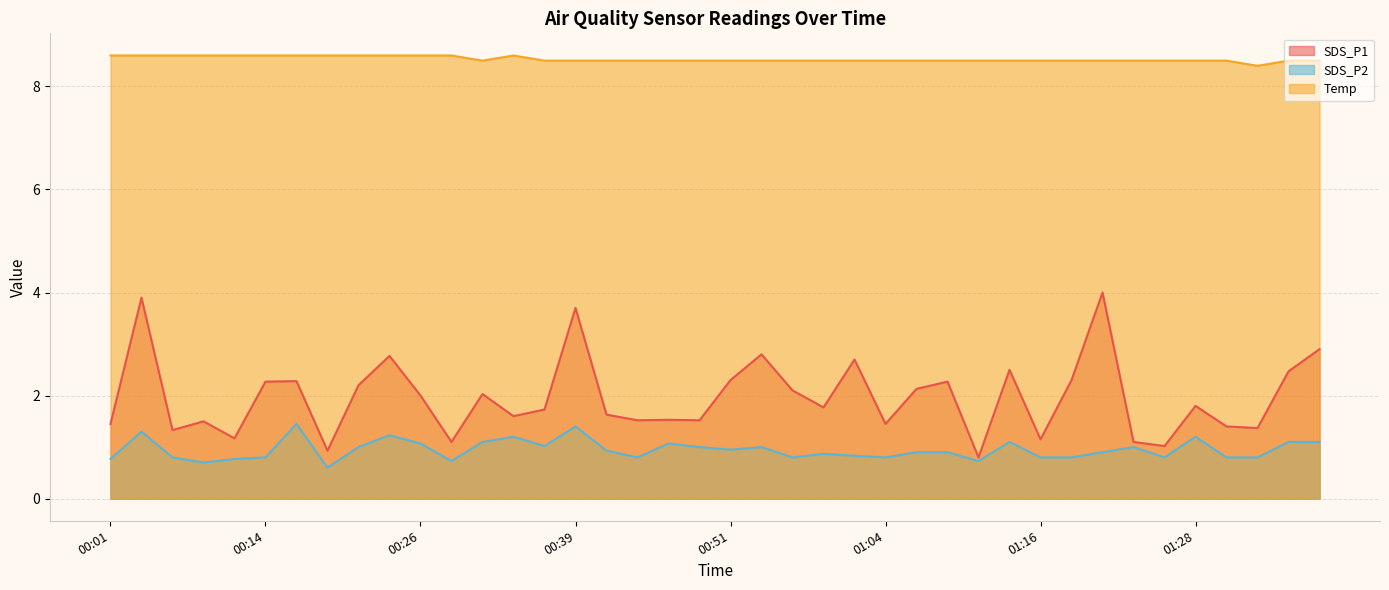

What is the minimum value for SDS_P2?

0.6